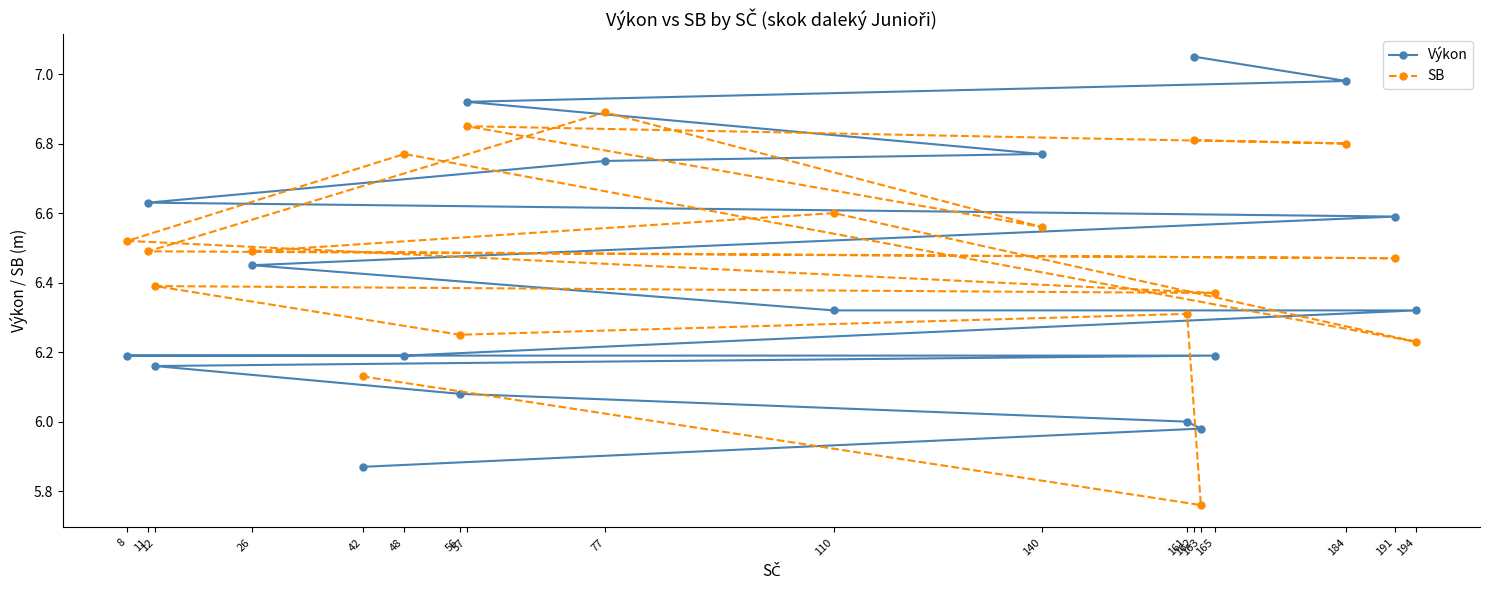

How many times do Výkon and SB cross each other?

7